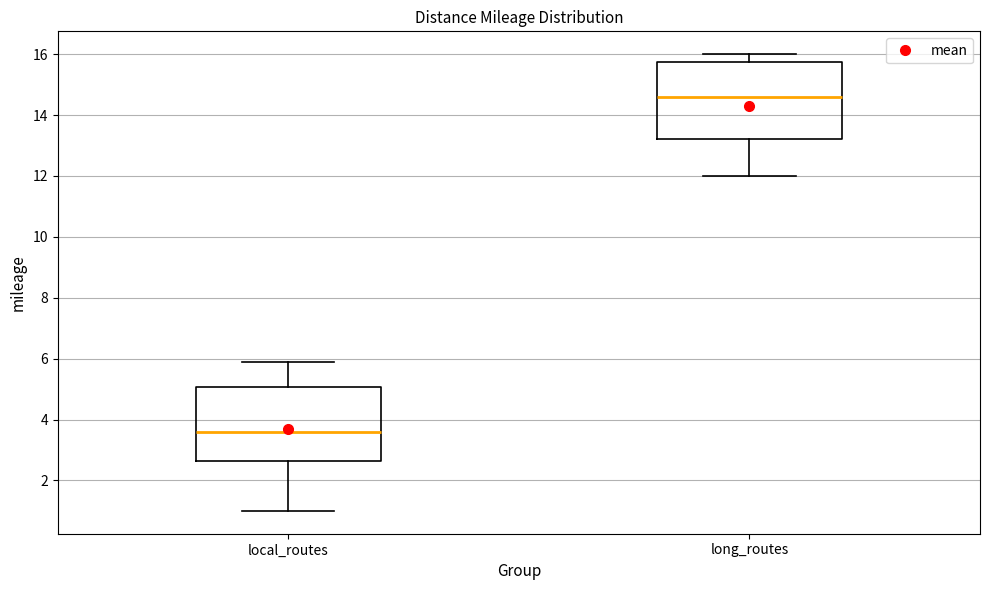

Reading left to right, transcribe this box plot: for each box, give where its median line is, the range the box spans, and where its two whiskers end, as read against the y-axis. The values are not printed on the chart, so give them approximately, as read against the axis.

local_routes: median 3.6, box 2.6 to 5.0, whiskers 1.0 to 6.0
long_routes: median 14.6, box 13.2 to 15.8, whiskers 12.0 to 16.0